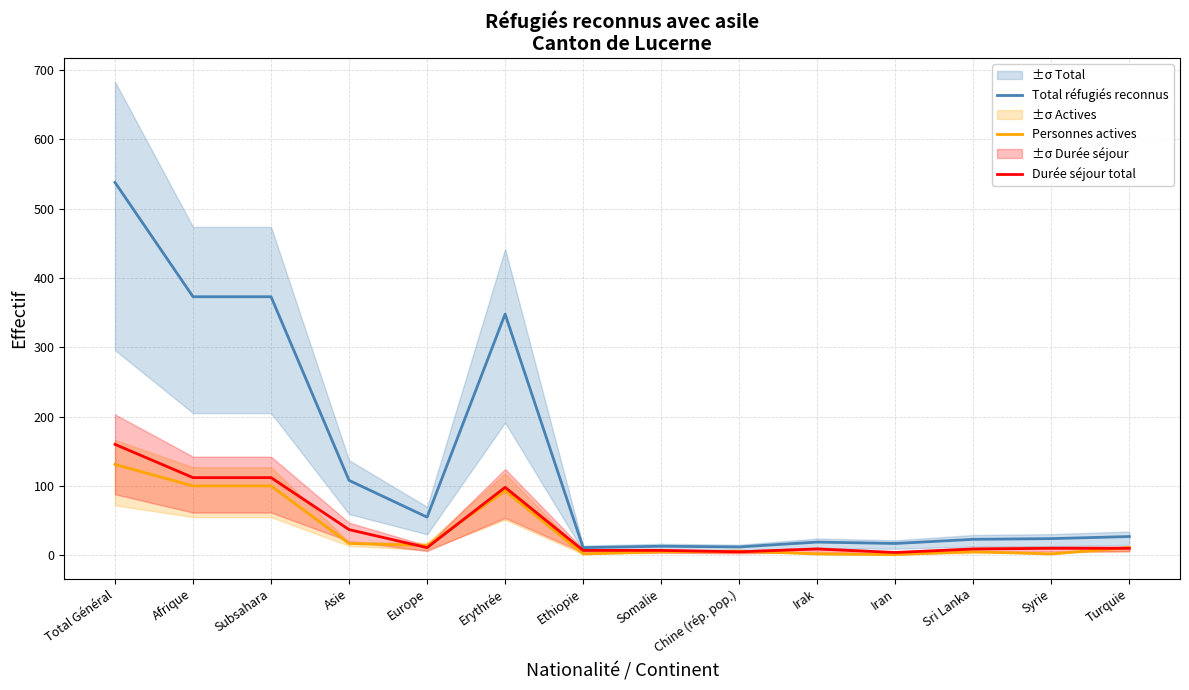

What is the smallest value displayed?

1